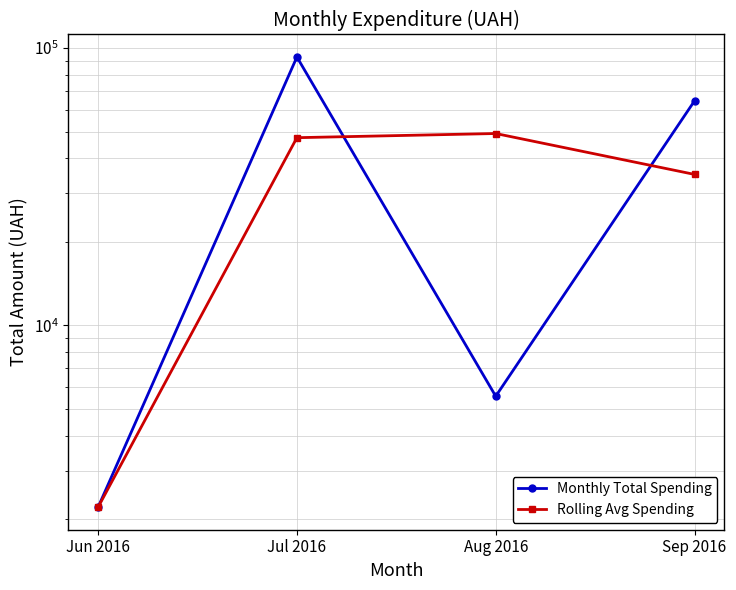

Between Aug 2016 and Jun 2016, which is larger?

Aug 2016